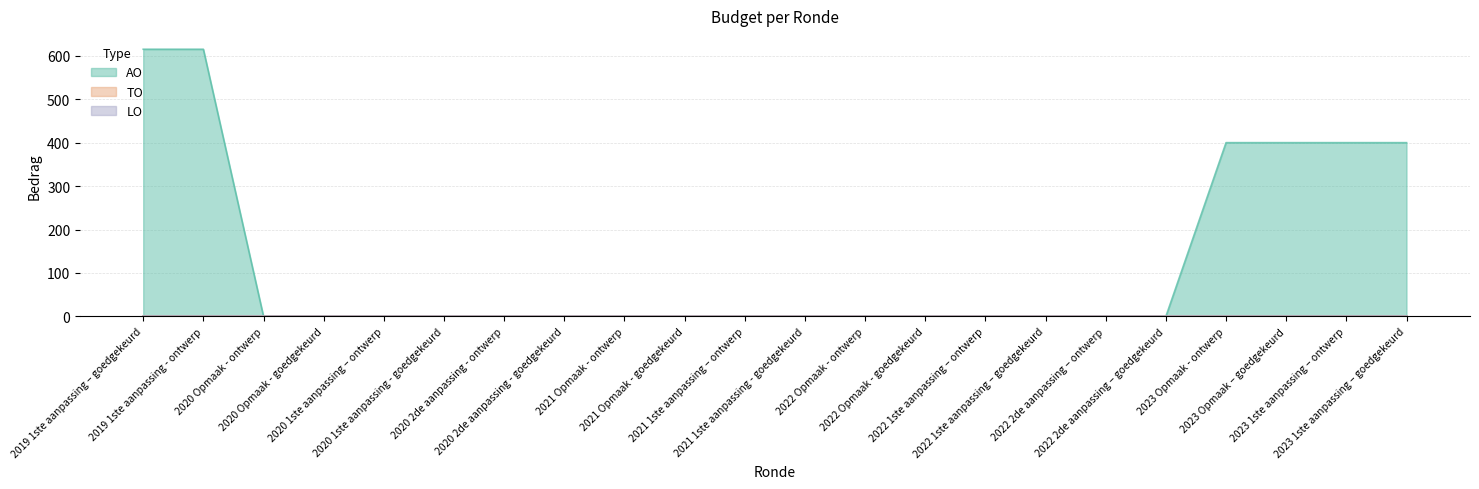

True or false: AO and TO intersect in this chart.

False